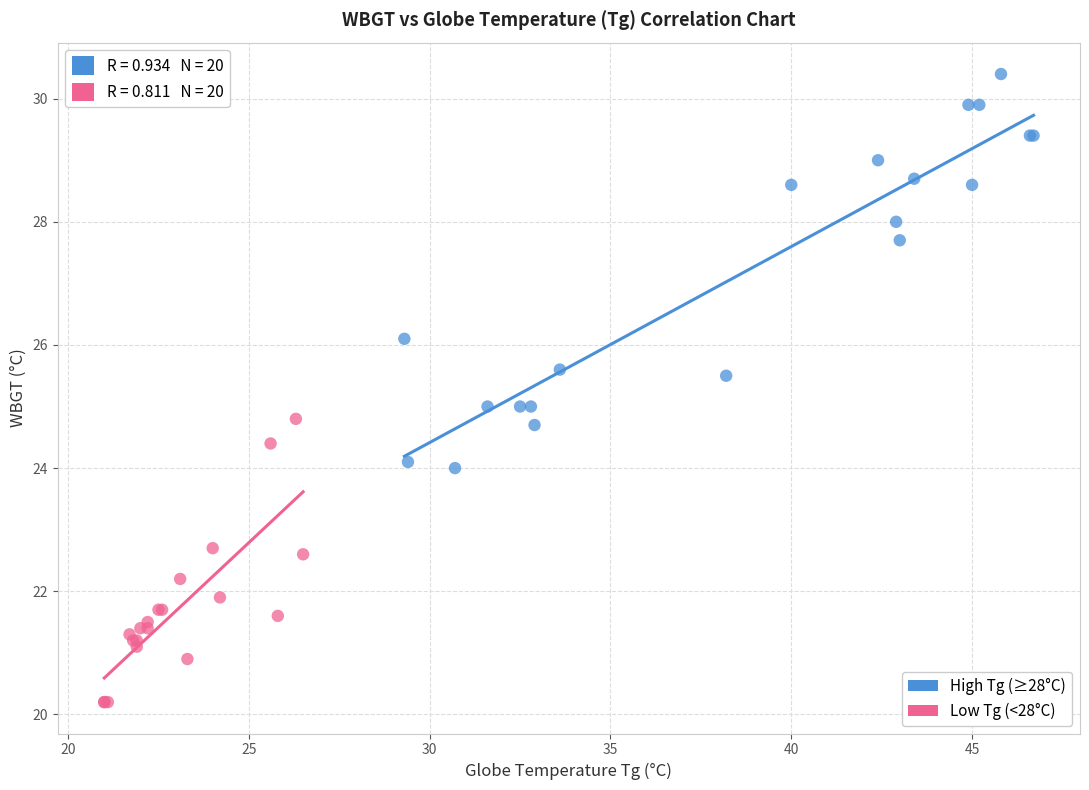

Which series reaches the minimum Y coordinate?

Low Tg (<28°C)